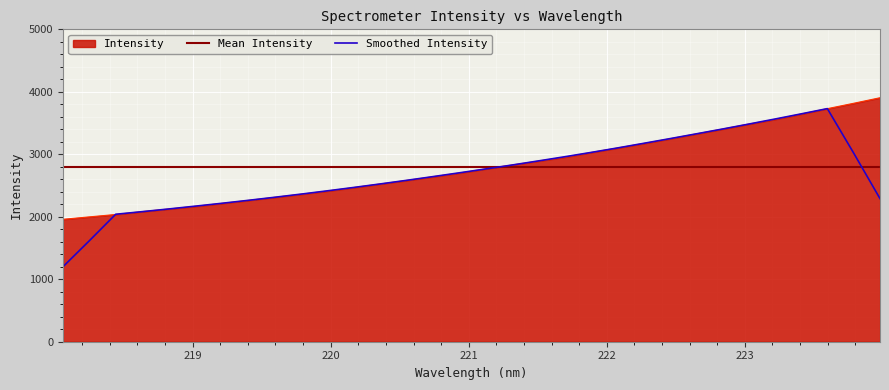

At which label does the data first exceed 2763?

221.1174